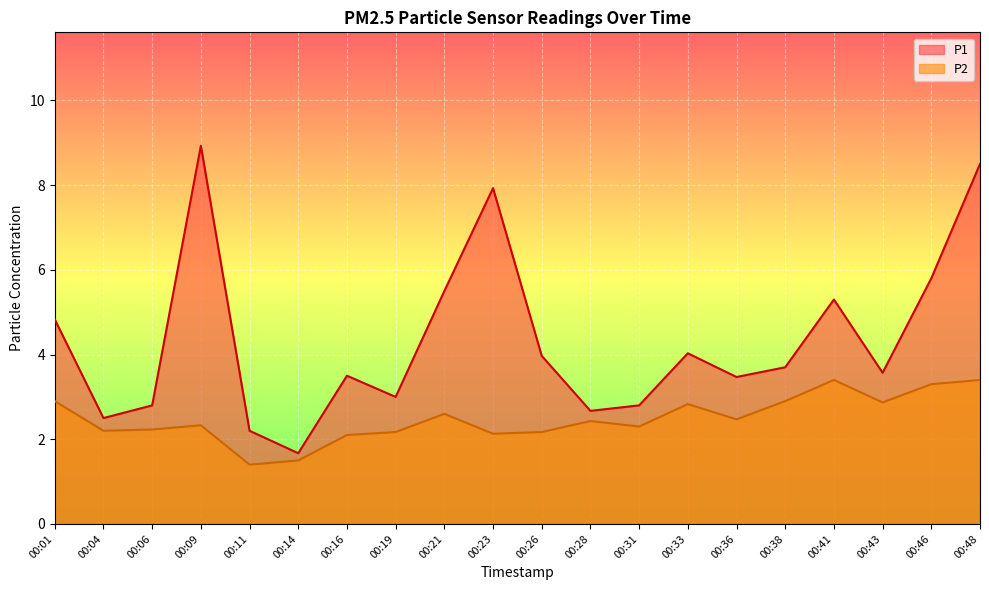

Reading right to left, list all the values displayed in this chart.

P1: 8.5	5.8	3.6	5.3	3.7	3.5	4.0	2.8	2.7	4.0	7.9	5.5	3.0	3.5	1.7	2.2	8.9	2.8	2.5	4.8
P2: 3.4	3.3	2.9	3.4	2.9	2.5	2.8	2.3	2.4	2.2	2.1	2.6	2.2	2.1	1.5	1.4	2.3	2.2	2.2	2.9